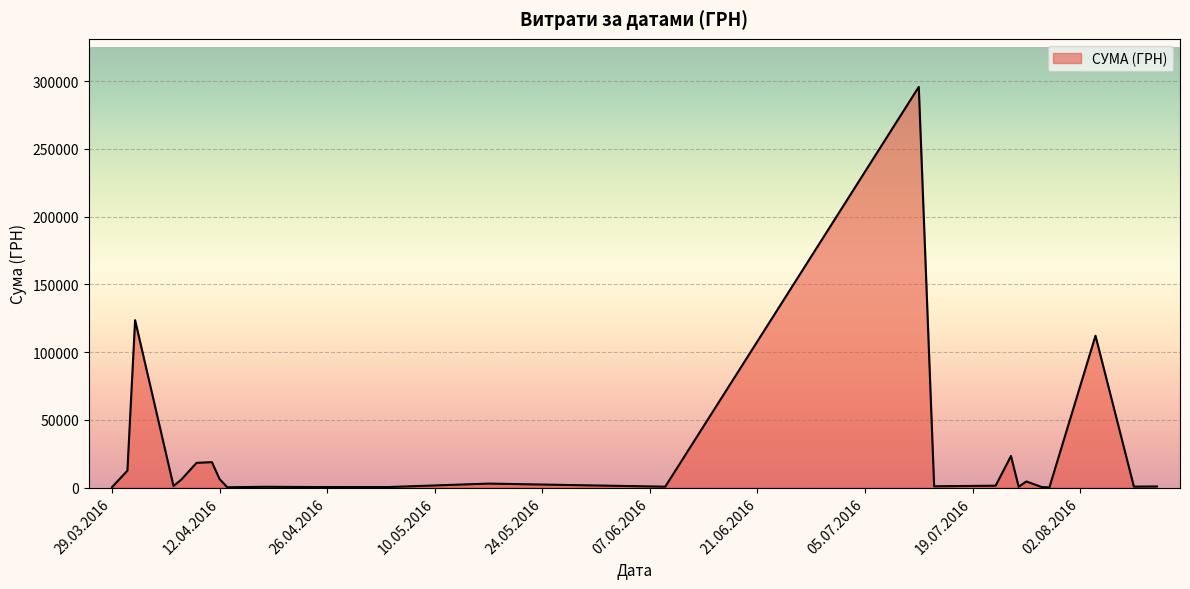

What is the maximum value shown in the chart?

295638.6